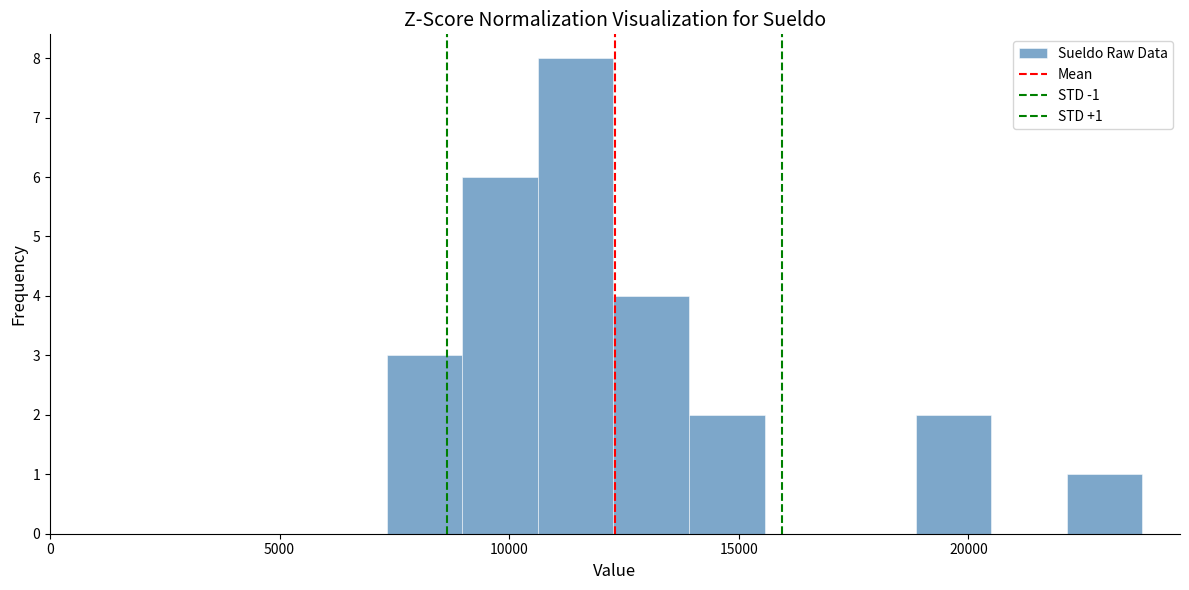

Around what value on the x-axis is the tallest bar? Give the approximate position of its centre, as read against the axis.

11500